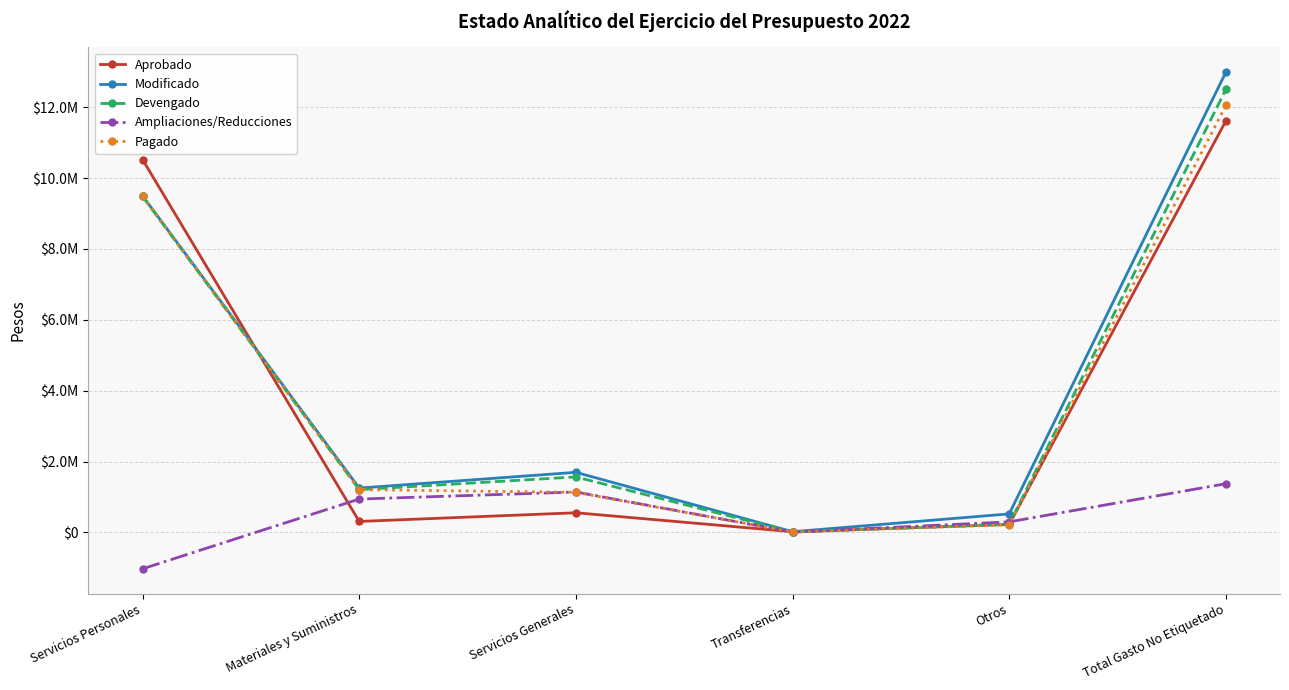

The Ampliaciones/Reducciones series shows 372021 at Servicios Generales. True or false?

False